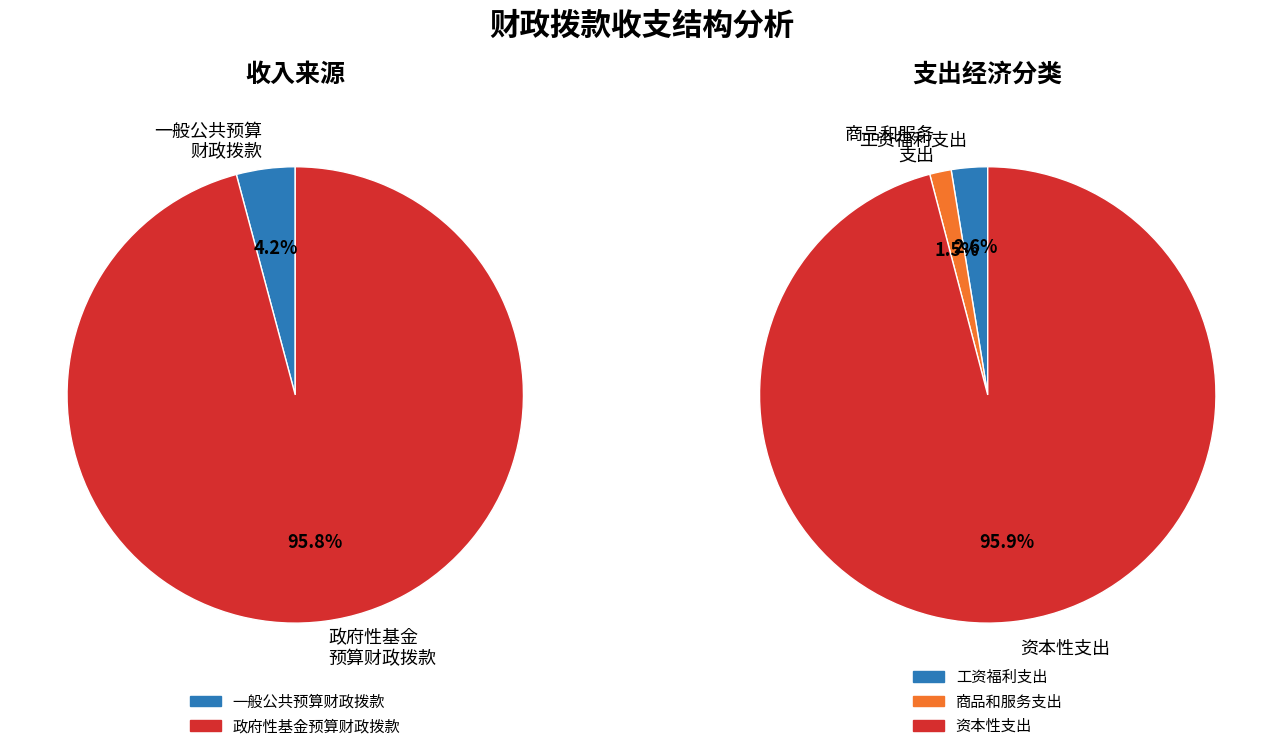

Which slice represents more than half of the pie?

政府性基金预算财政拨款